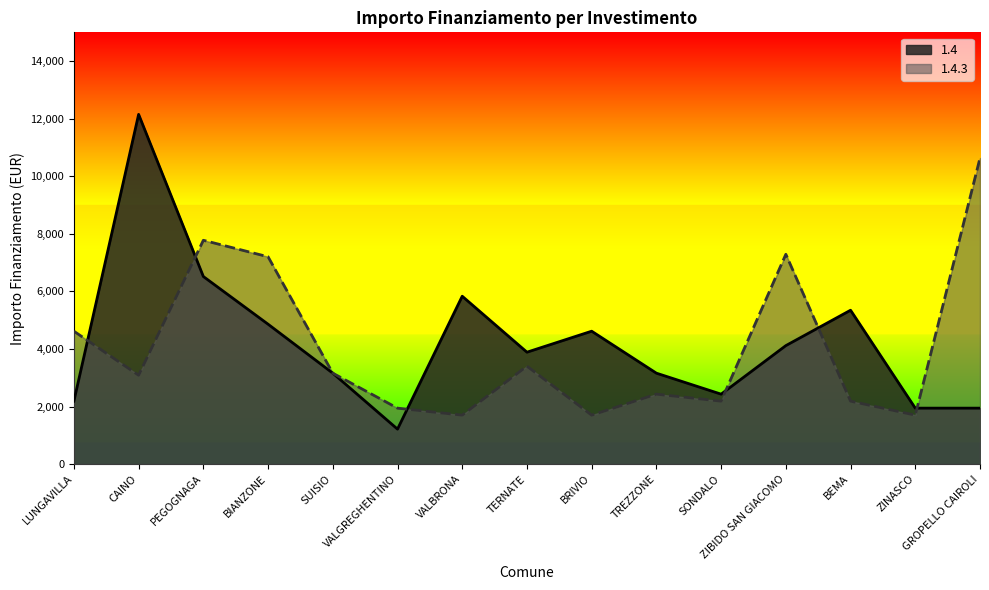

What is the average value of the 1.4.3 series?

4068